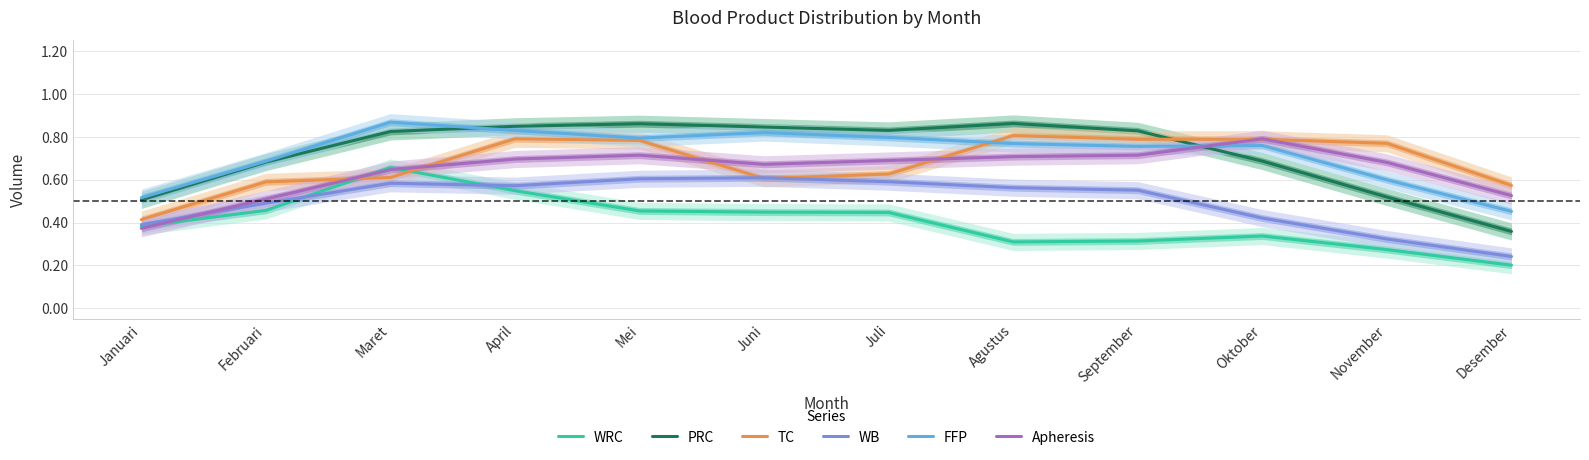

List the labels in order of TC value, largest first.

Agustus, April, Oktober, September, Mei, November, Juli, Maret, Juni, Februari, Desember, Januari